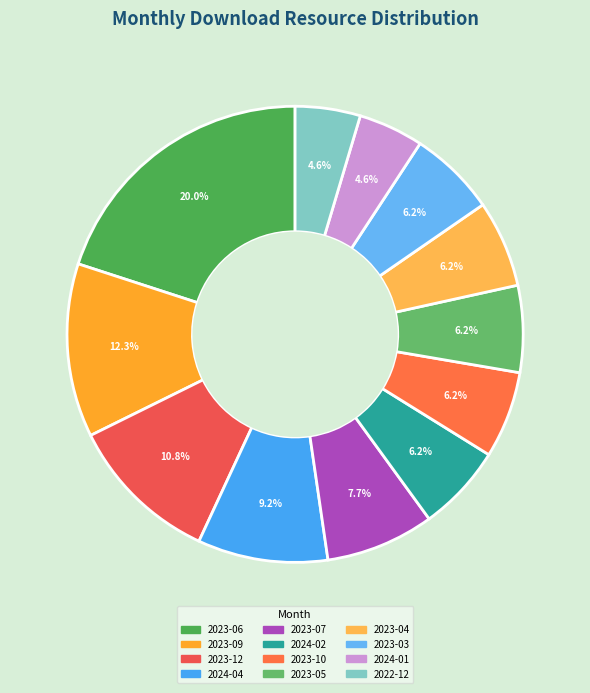

Is there a majority slice in this chart?

No